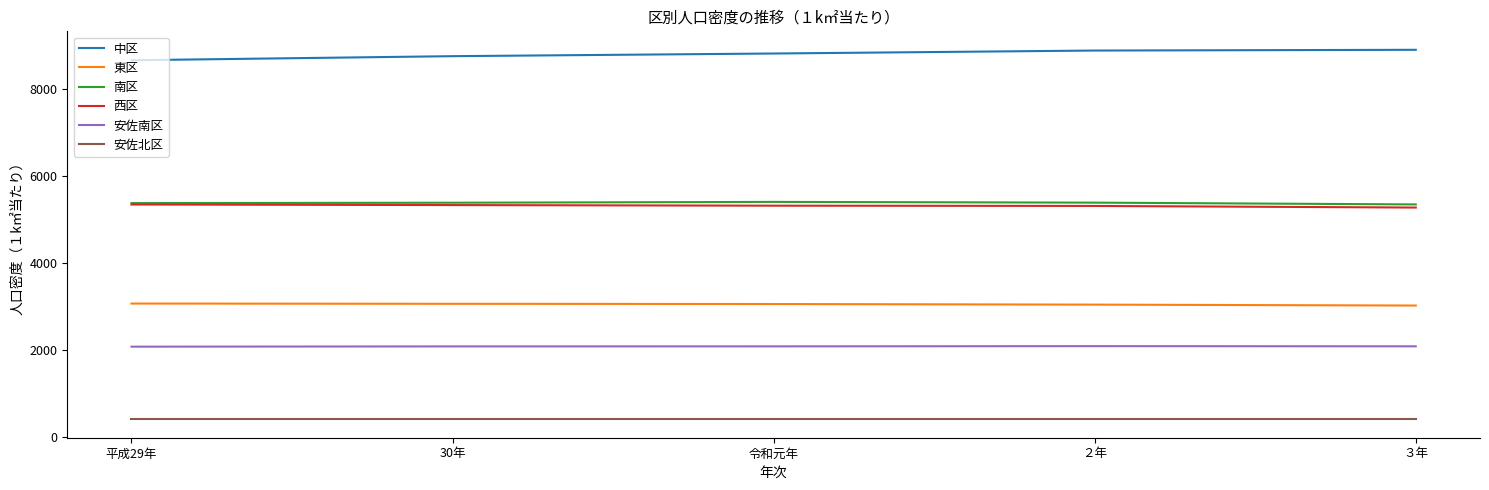

True or false: 南区 and 中区 intersect in this chart.

False